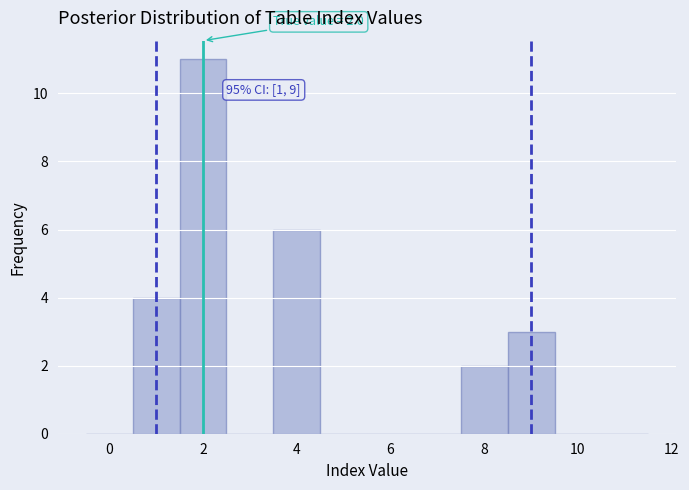

Over which range of the x-axis is the bar tallest?

1.5 to 2.5